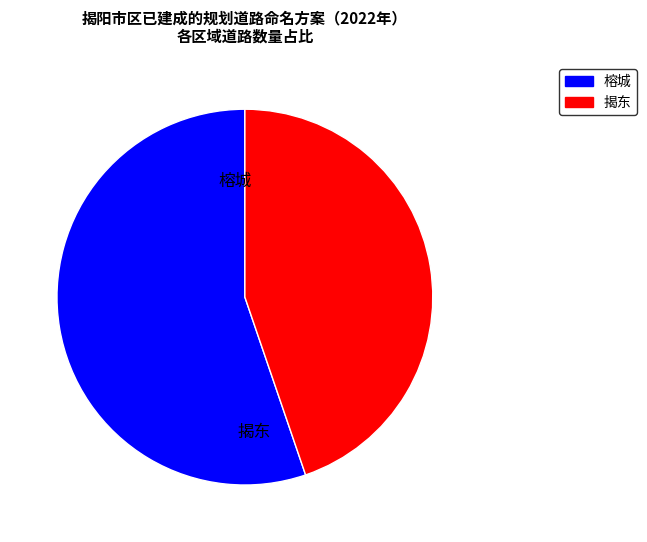

Rank the categories by value from highest to lowest.

榕城, 揭东